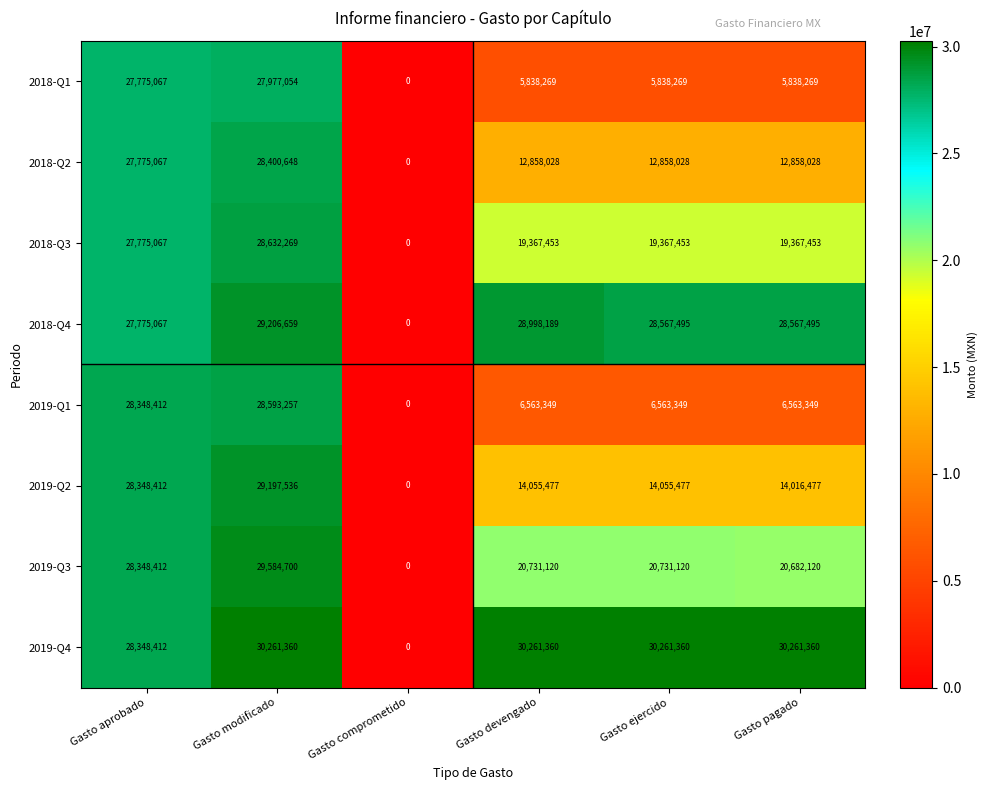

Which series has the largest total across all categories?

2019-Q4